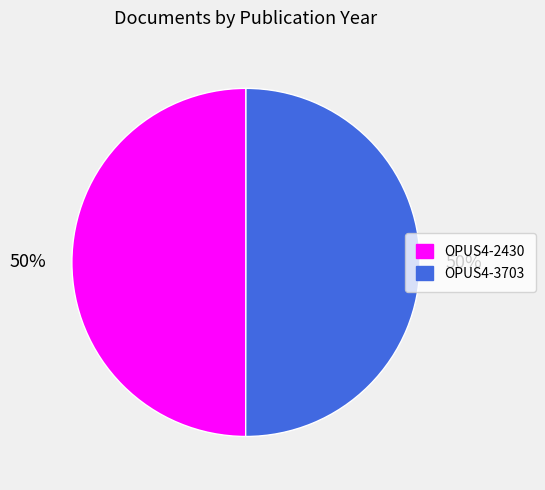

To the nearest percent, what is the average slice percentage?

50%